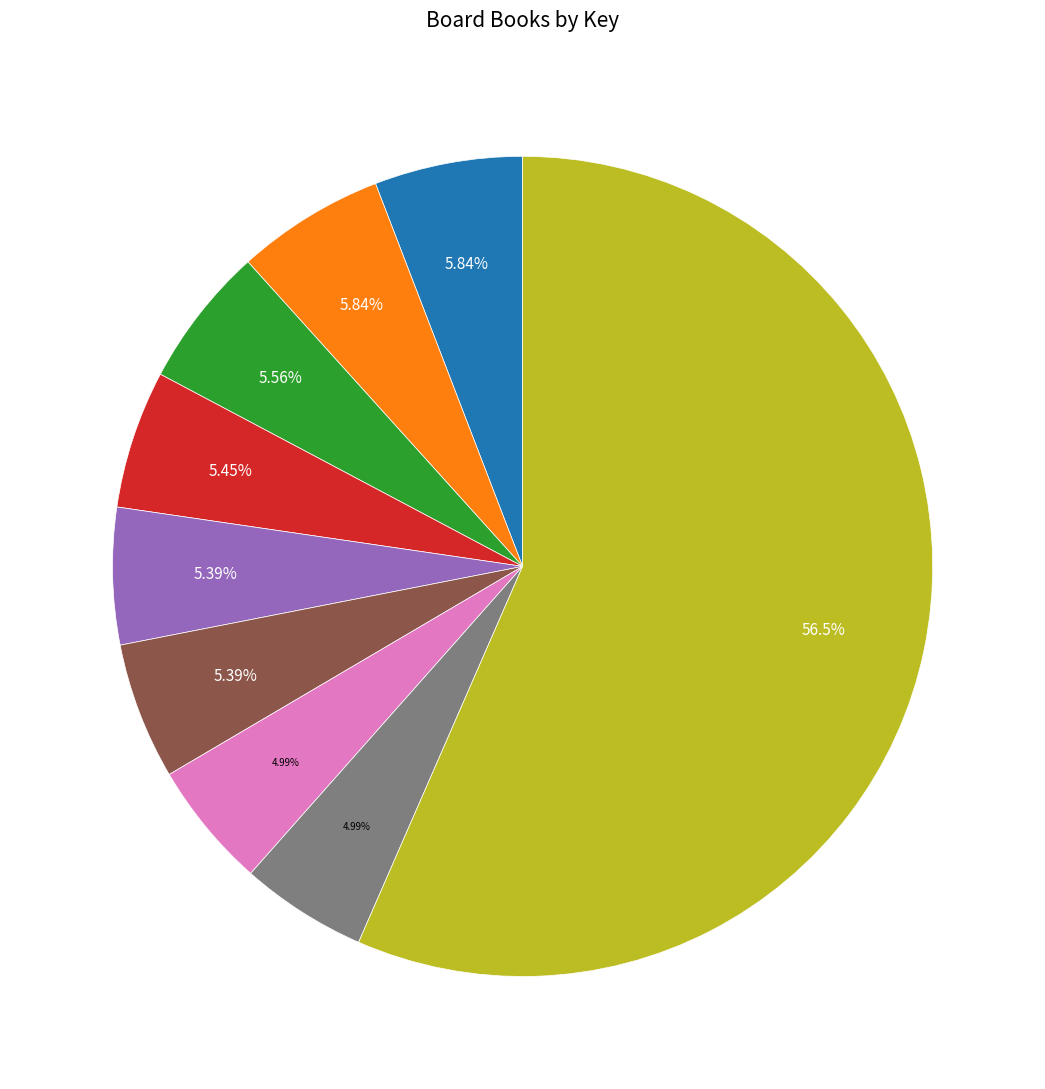

Is there any slice that represents more than half of the pie?

Yes